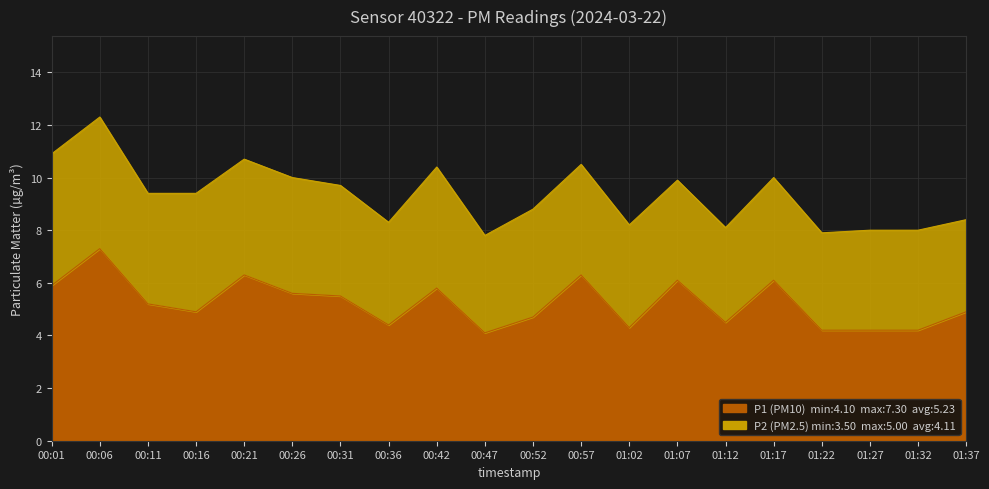

List the labels in order of value, largest first.

00:06, 00:21, 00:57, 01:07, 01:17, 00:01, 00:42, 00:26, 00:31, 00:11, 00:16, 01:37, 00:52, 01:12, 00:36, 01:02, 01:22, 01:27, 01:32, 00:47